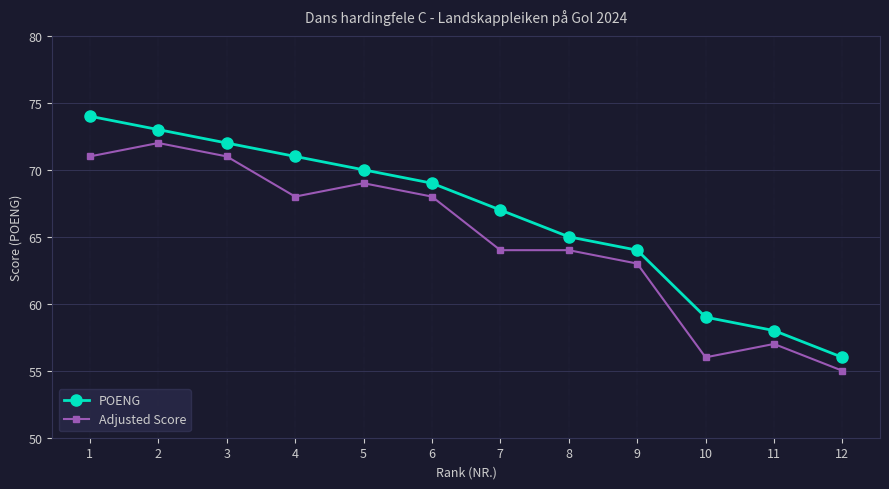

What is the total value across all series at 2?

145